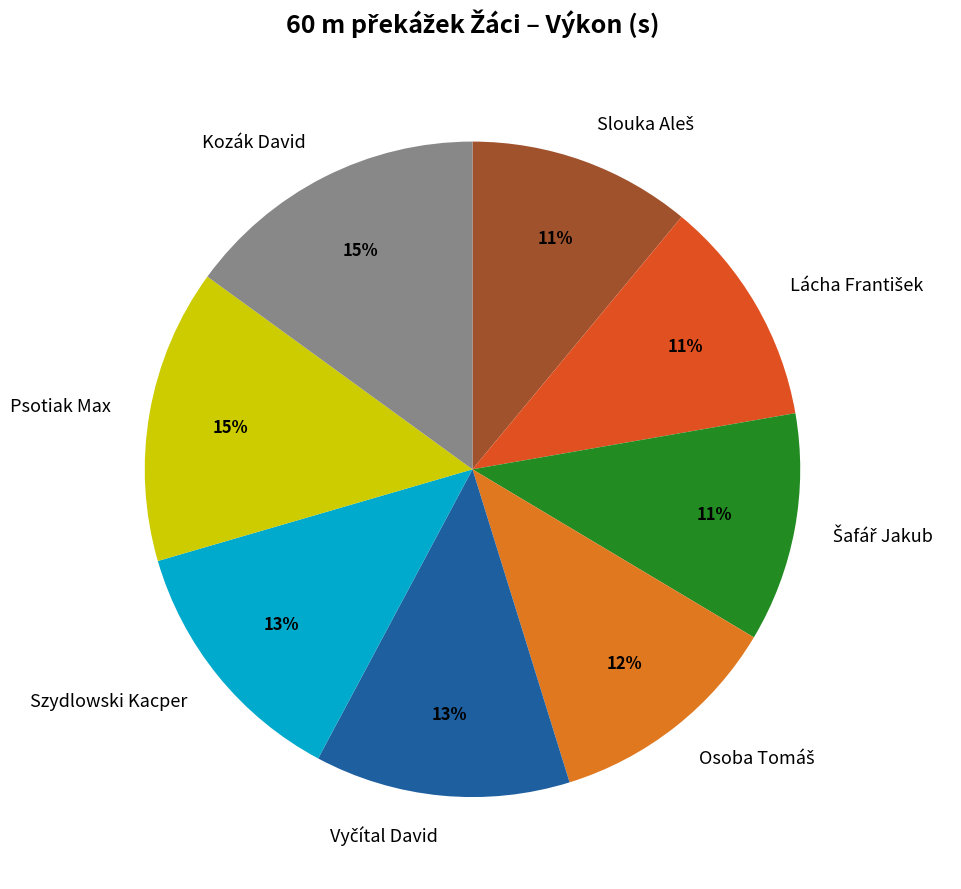

The Psotiak Max slice represents 15% of the pie. True or false?

True